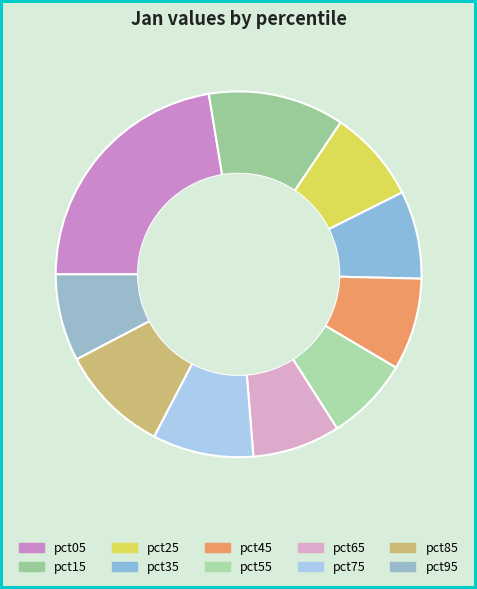

How many slices are in this pie chart?

10